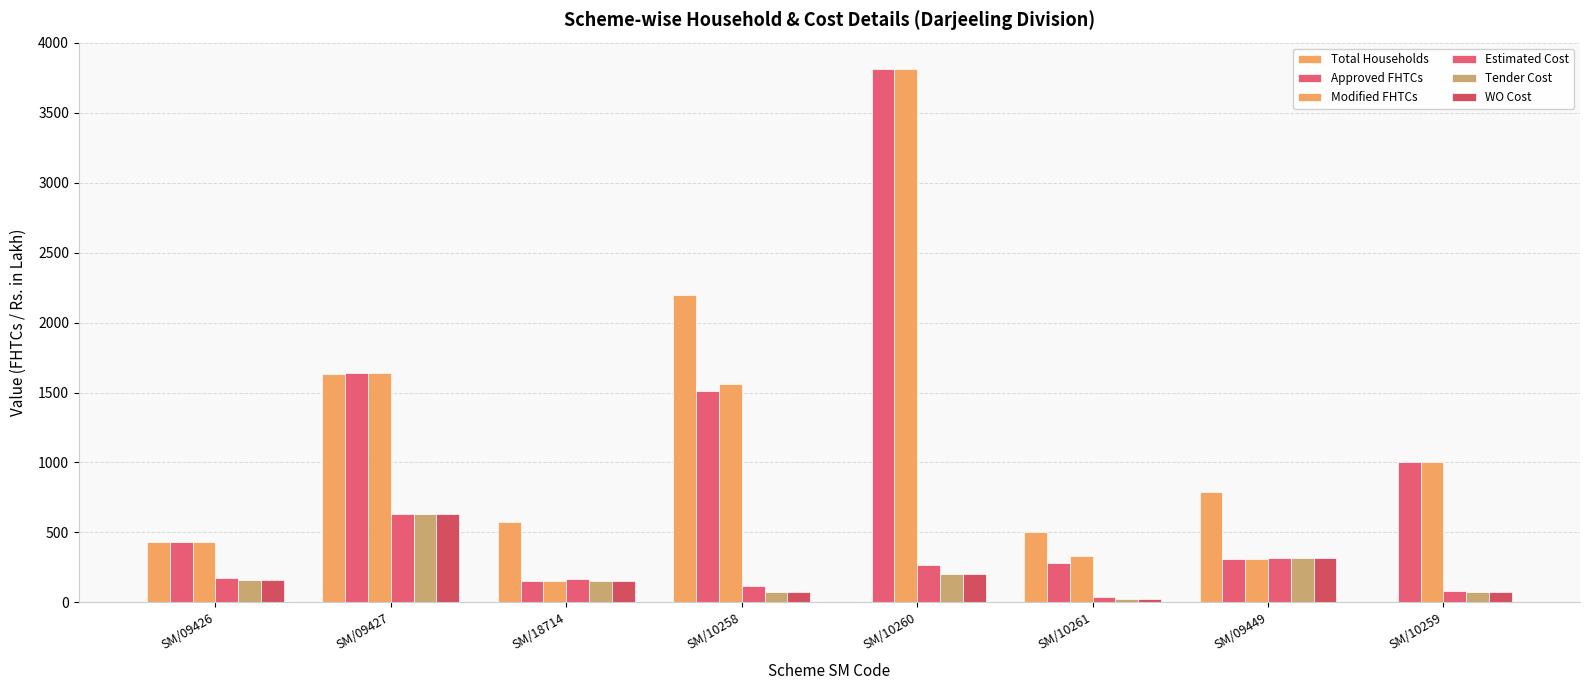

Reading left to right, what are all the values shown in this chart?

Total Households: SM/09426=430.0	SM/09427=1635.0	SM/18714=571.0	SM/10258=2201.0	SM/10260=0.0	SM/10261=503.0	SM/09449=785.0	SM/10259=0.0
Approved FHTCs: SM/09426=430.0	SM/09427=1636.0	SM/18714=149.0	SM/10258=1510.0	SM/10260=3812.0	SM/10261=279.0	SM/09449=310.0	SM/10259=1005.0
Modified FHTCs: SM/09426=430.0	SM/09427=1636.0	SM/18714=149.0	SM/10258=1560.0	SM/10260=3812.0	SM/10261=328.0	SM/09449=310.0	SM/10259=1005.0
Estimated Cost: SM/09426=170.1	SM/09427=627.7	SM/18714=162.8	SM/10258=112.6	SM/10260=269.8	SM/10261=34.5	SM/09449=313.1	SM/10259=80.5
Tender Cost: SM/09426=161.4	SM/09427=628.9	SM/18714=152.8	SM/10258=72.5	SM/10260=202.1	SM/10261=19.6	SM/09449=314.3	SM/10259=69.6
WO Cost: SM/09426=161.4	SM/09427=628.9	SM/18714=152.8	SM/10258=72.5	SM/10260=202.1	SM/10261=19.6	SM/09449=314.3	SM/10259=69.6